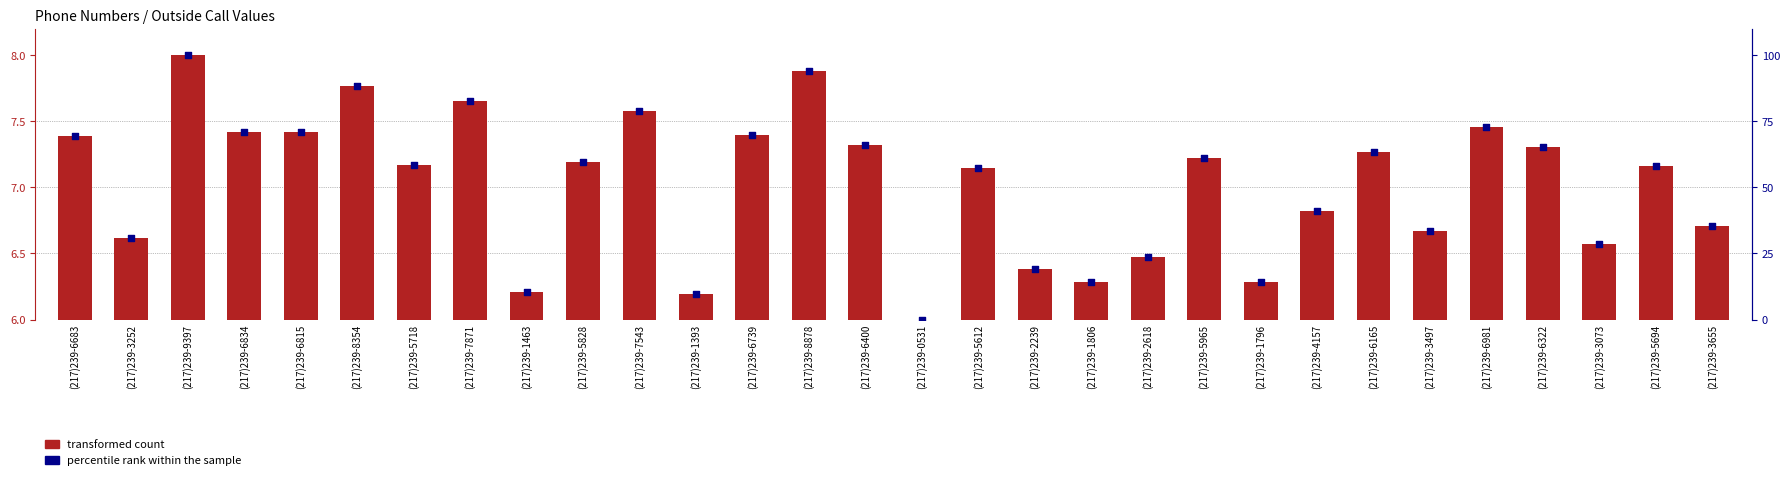

Which series reaches the maximum Y coordinate?

percentile rank within the sample